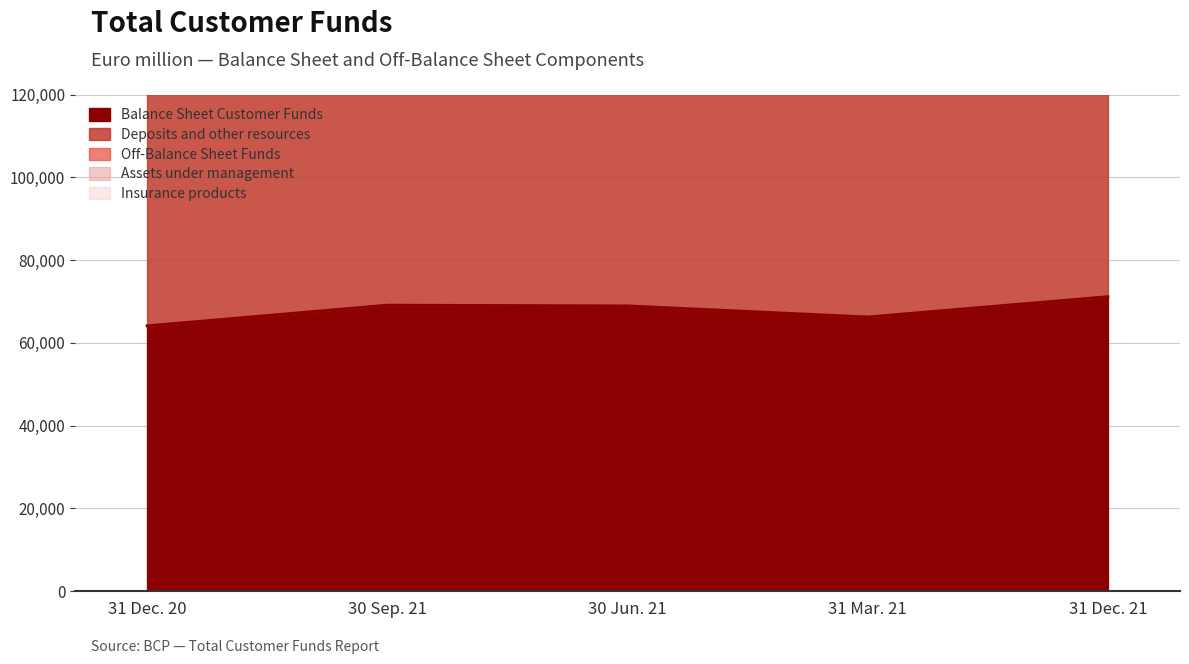

Which series has the largest range (max minus min)?

Assets under management